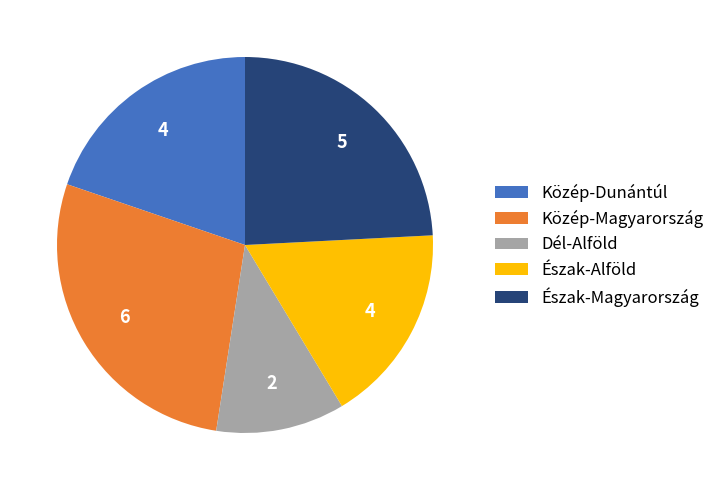

Is the sum of Észak-Alföld and Észak-Magyarország greater than half?

No